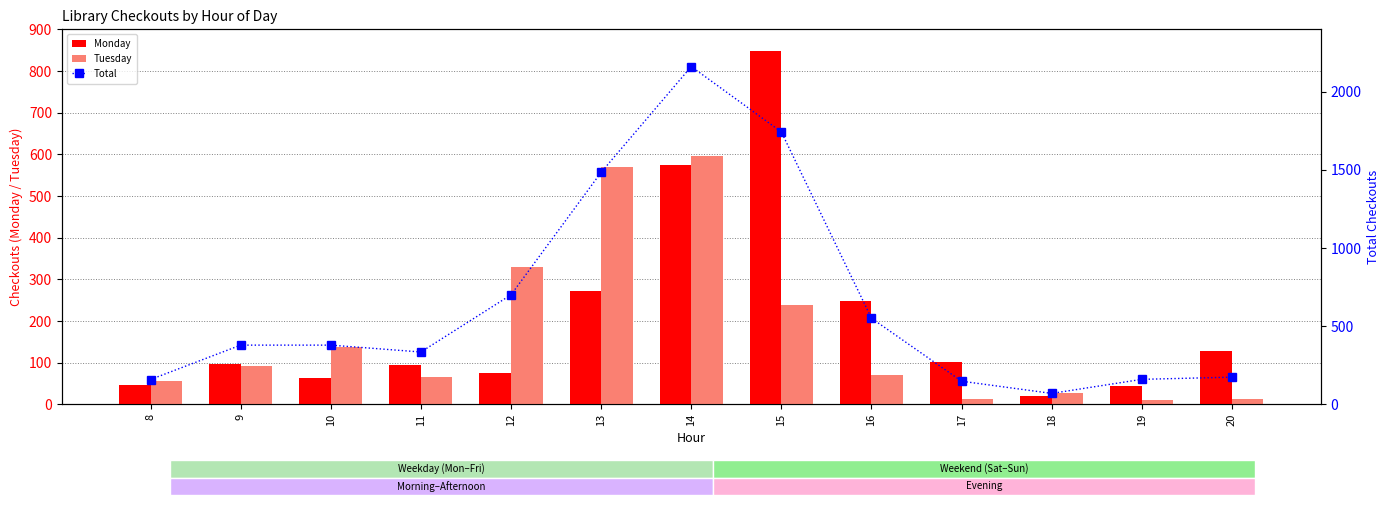

What is the difference between the maximum and minimum values in the Monday series?

827